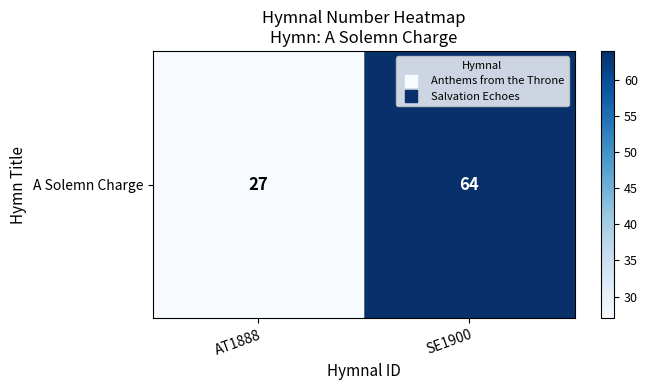

Count the values in the range 27 to 64.

2